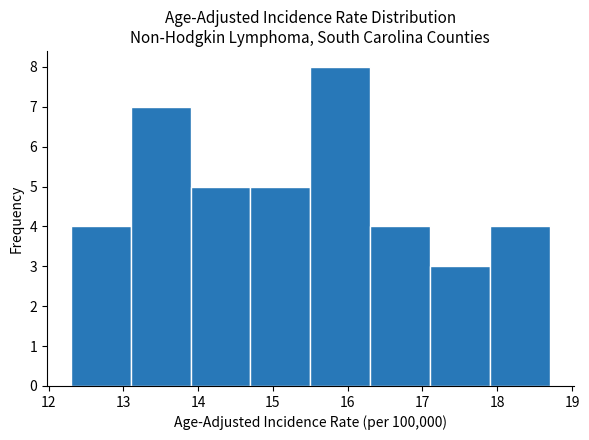

Reading left to right, transcribe this chart: for each bar, give the range it covers on the x-axis and its height. The values are not printed on the chart, so give them approximately, as read against the axis.

12.3 to 13.1: 4
13.1 to 13.9: 7
13.9 to 14.7: 5
14.7 to 15.5: 5
15.5 to 16.3: 8
16.3 to 17.1: 4
17.1 to 17.9: 3
17.9 to 18.7: 4